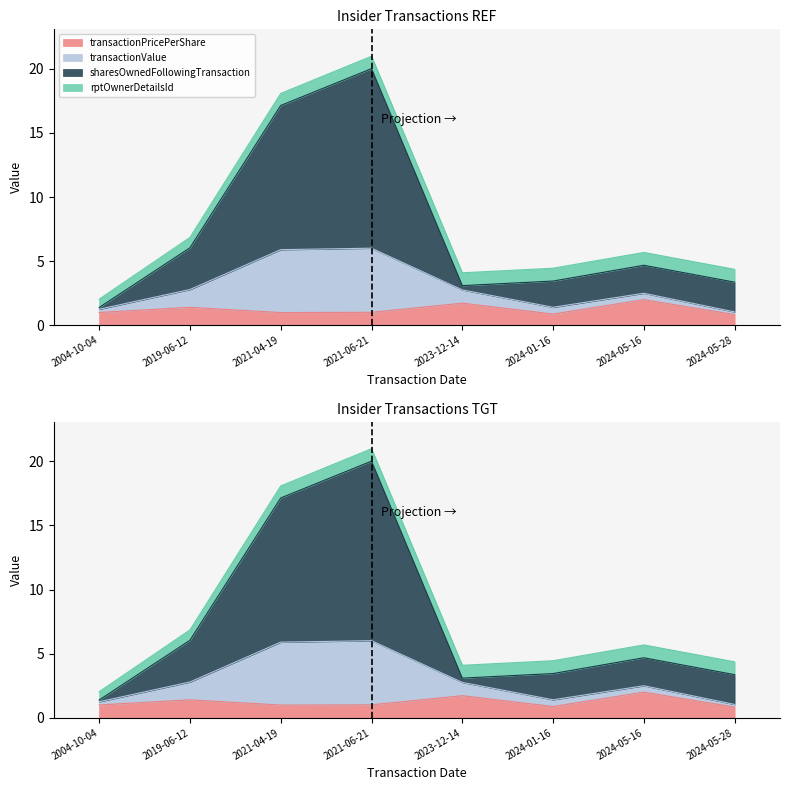

Does the chart have visible grid lines?

No